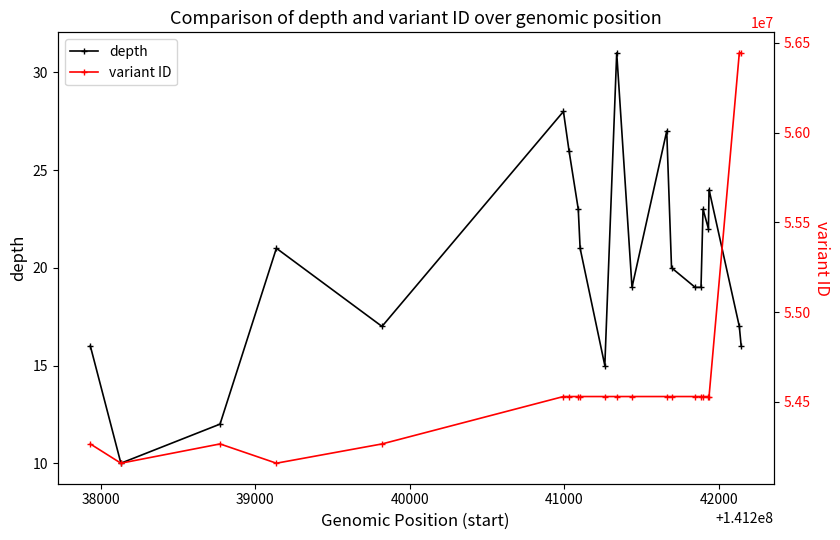

What is the highest value of the depth series?

31